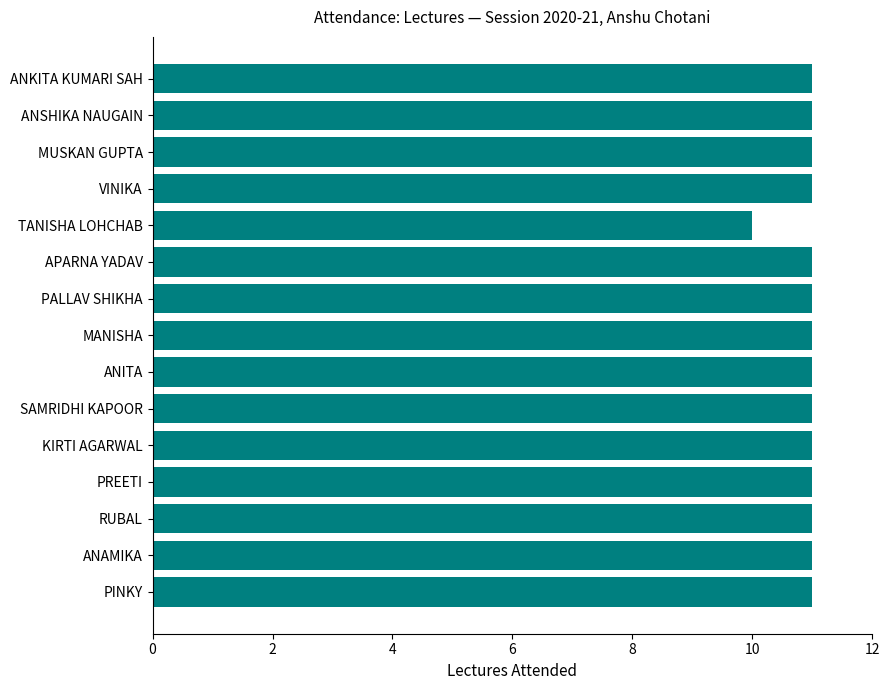

Is it true that the value at PALLAV SHIKHA is 16?

False